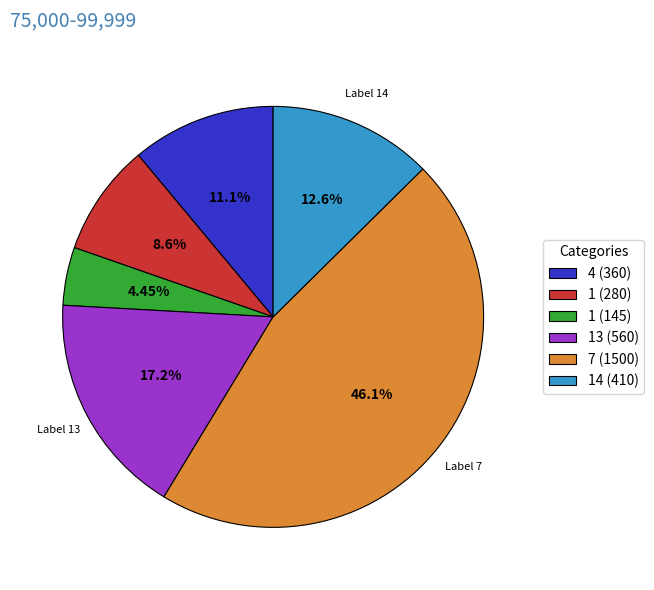

How many slices are in this pie chart?

6